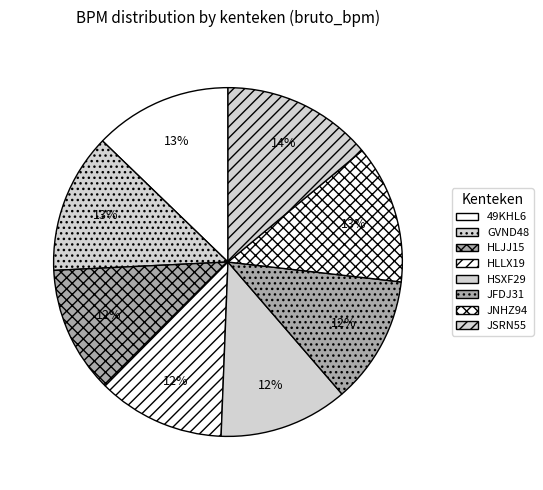

To the nearest percent, what is the average slice percentage?

12%